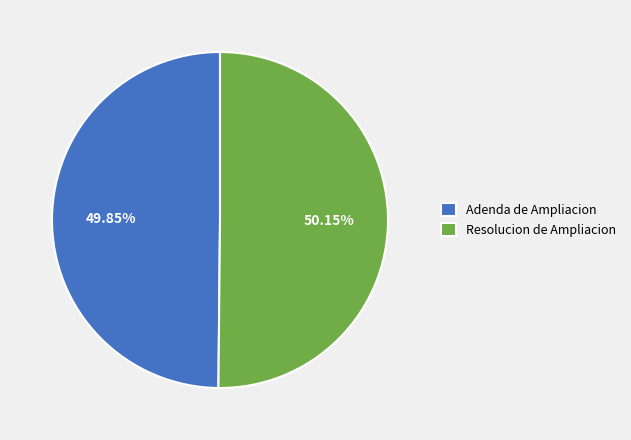

What is the ratio of the value at Adenda de Ampliacion to the value at Resolucion de Ampliacion?

1.0